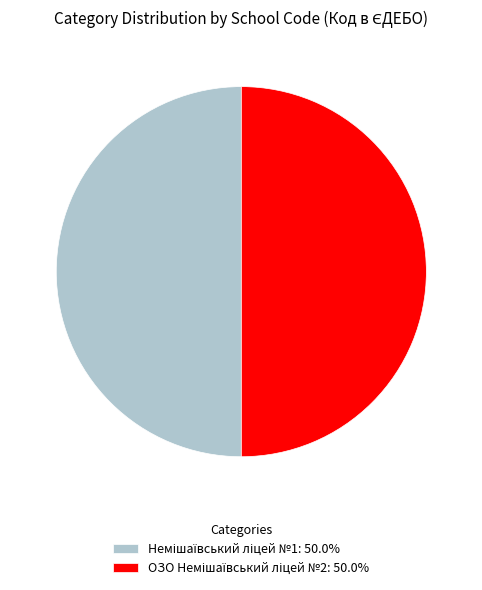

How many slices are in this pie chart?

2